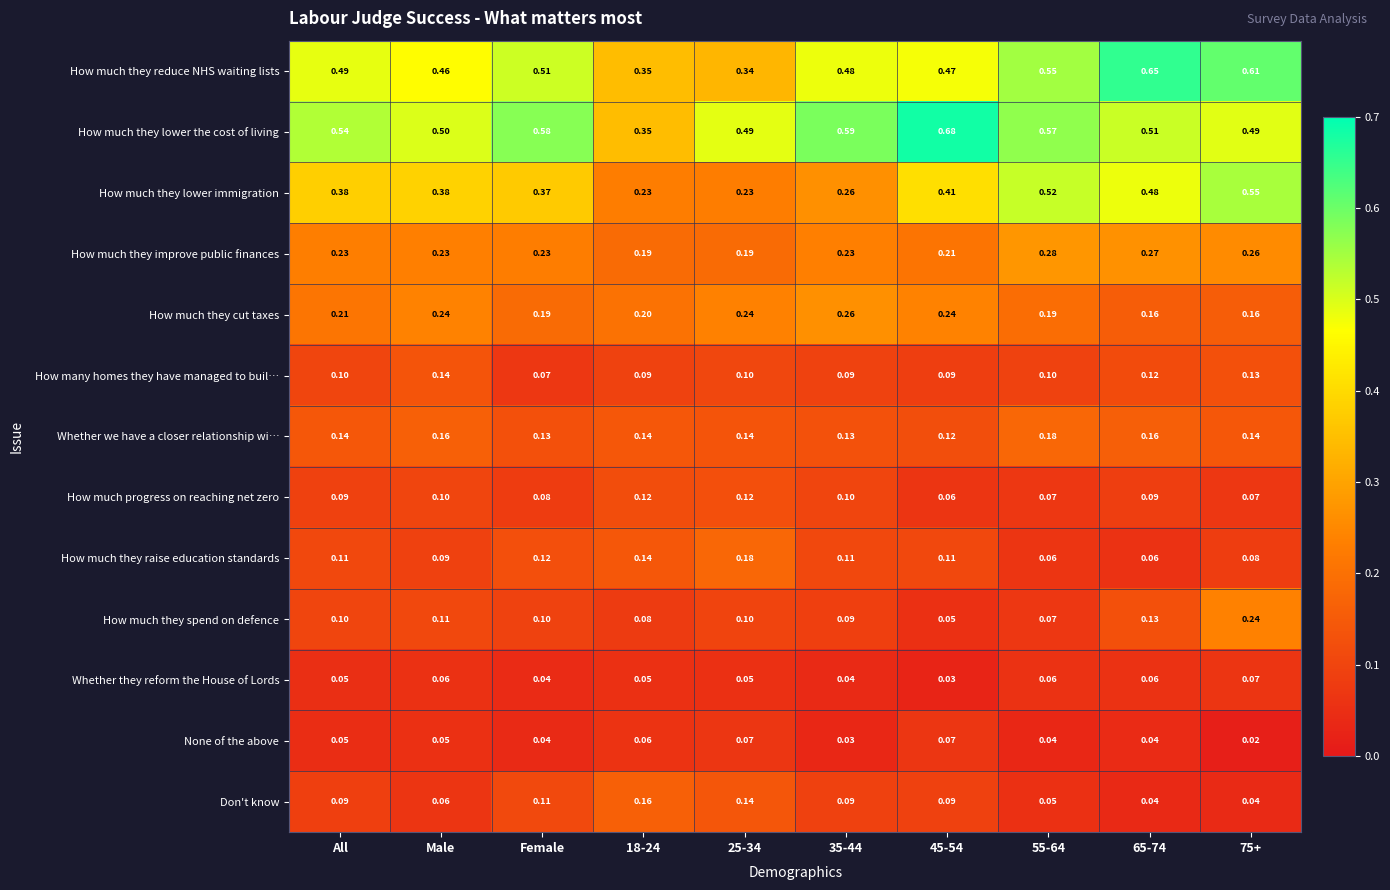

Which series changed the most between All and Female?

How much they lower the cost of living